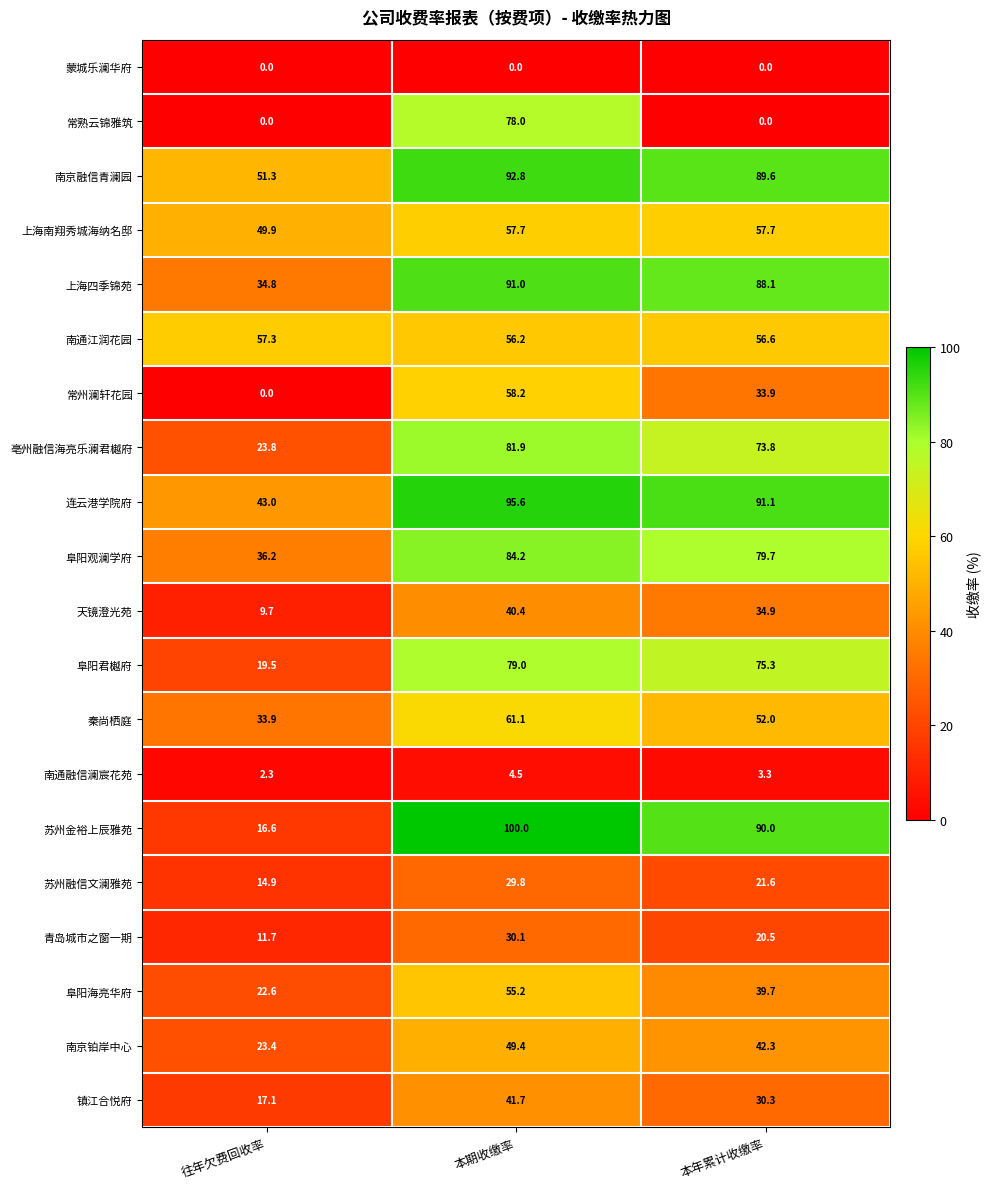

True or false: 上海南翔秀城海纳名邸 has a value of 10.9 at 往年欠费回收率.

False